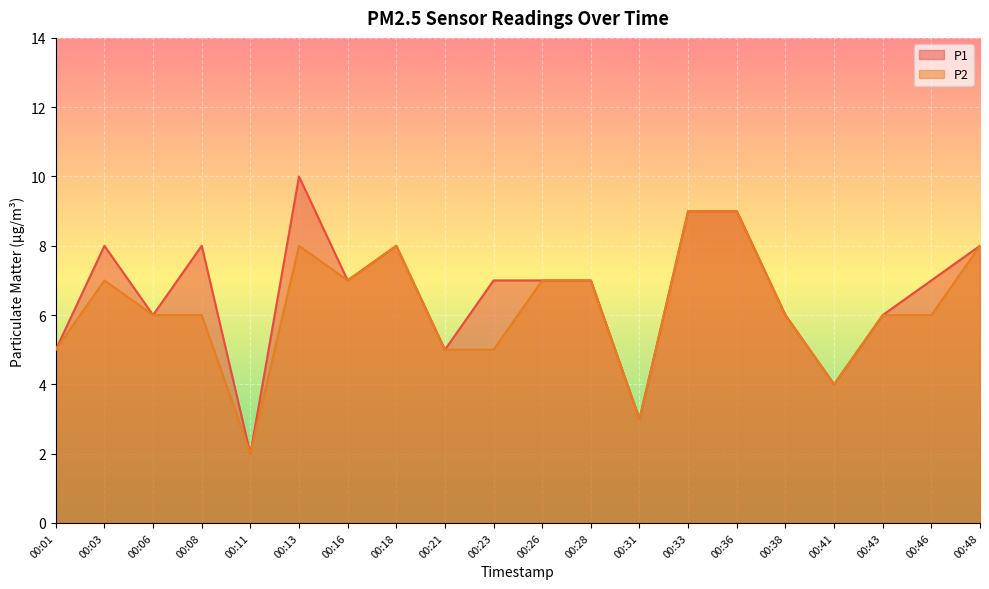

Which category has the lowest value in the P2 series?

00:11